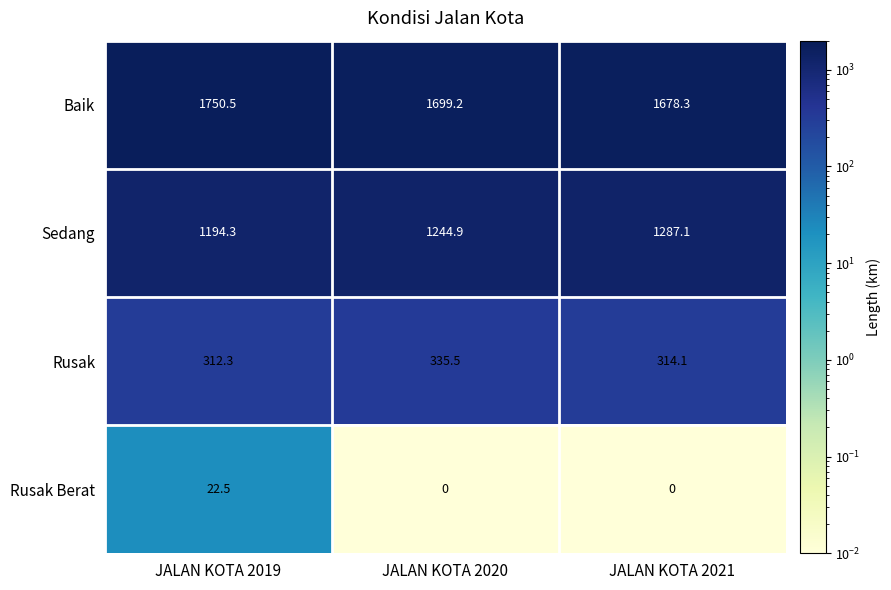

Rank the series by their average value, from highest to lowest.

Baik, Sedang, Rusak, Rusak Berat